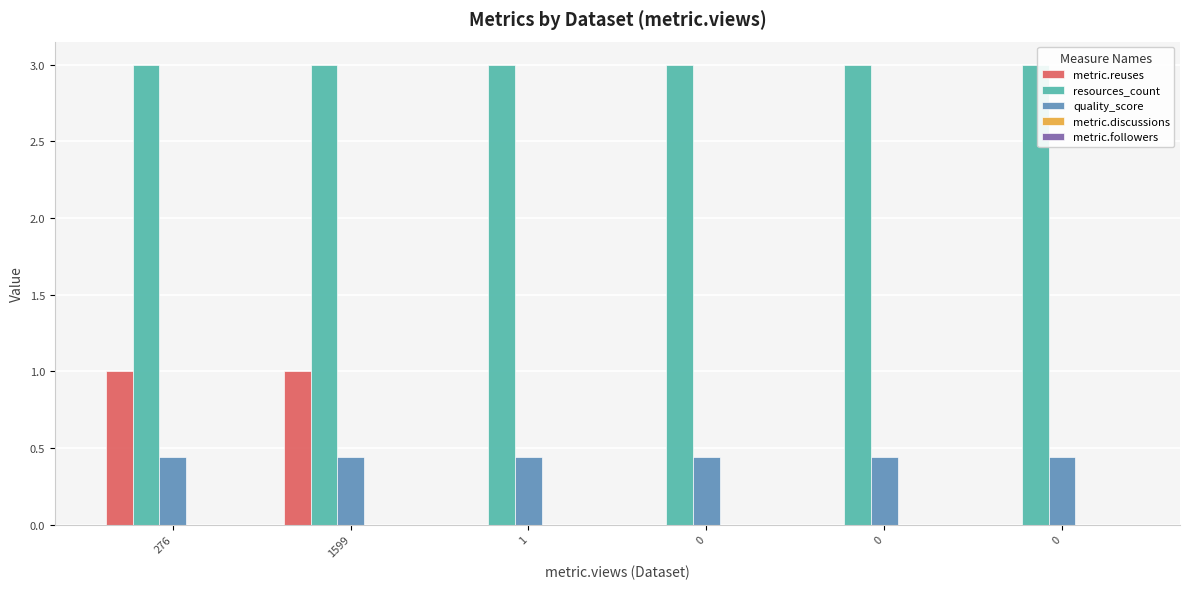

Count the number of data series in this chart.

3